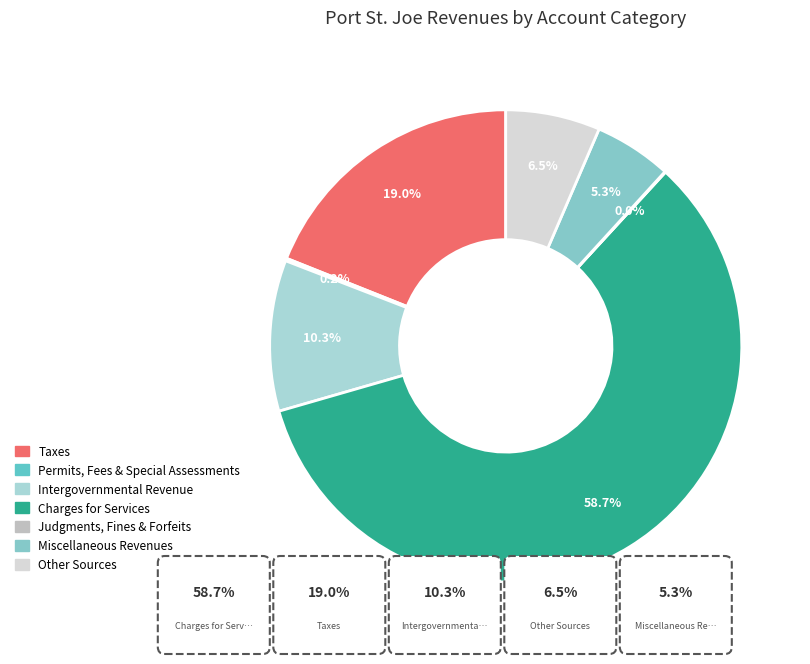

What is the ratio of the value at Other Sources to the value at Intergovernmental Revenue?

0.6